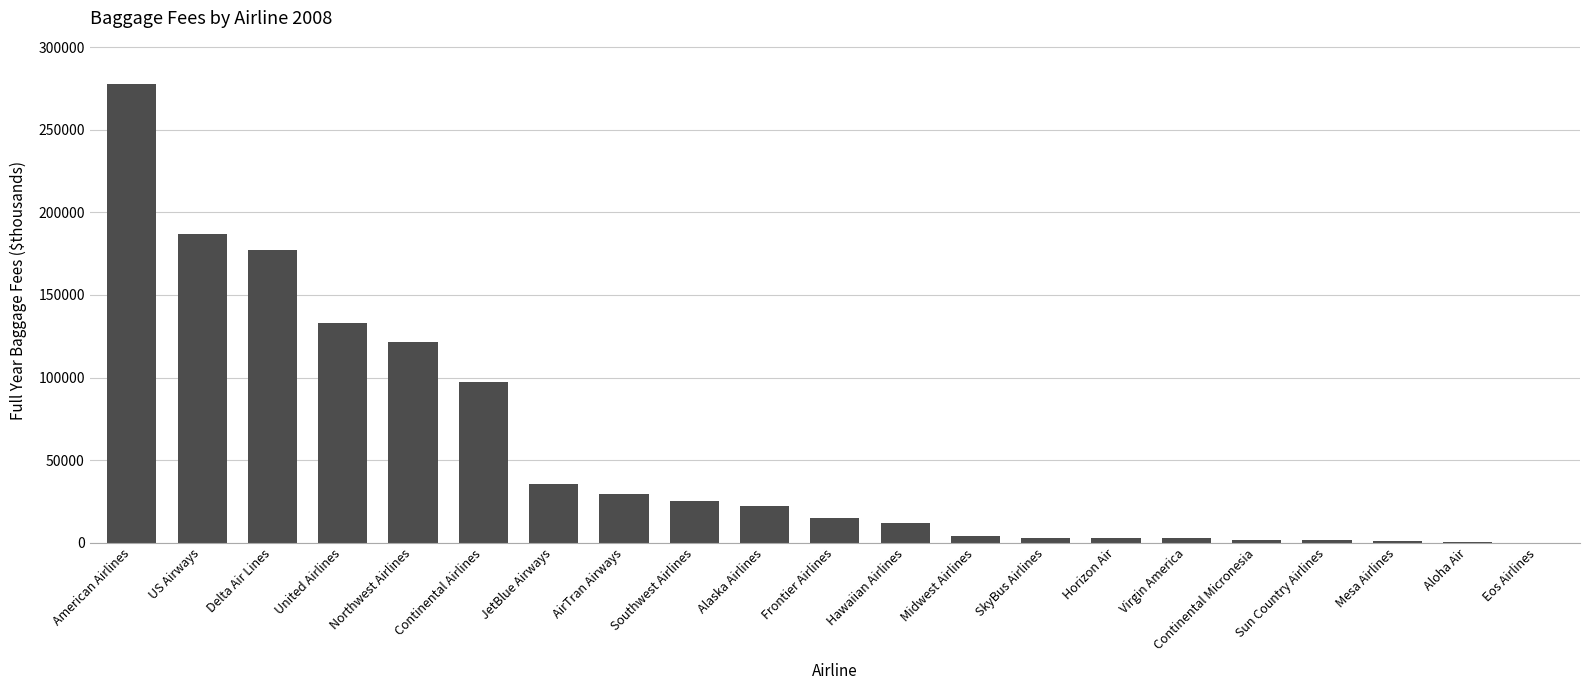

What is the change in value from United Airlines to Frontier Airlines?

-117838